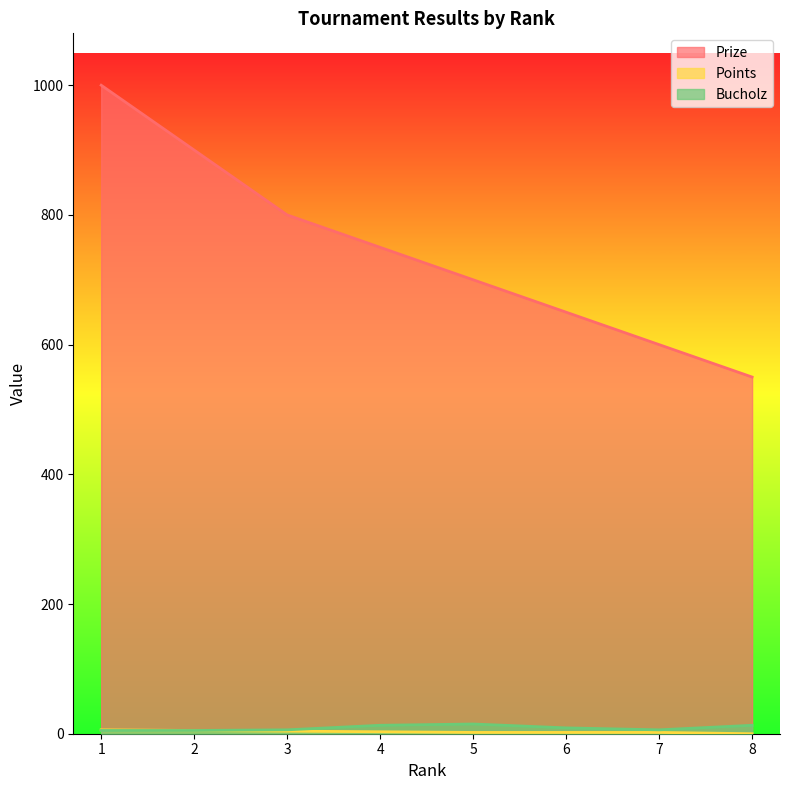

How many lines are shown in the chart?

3